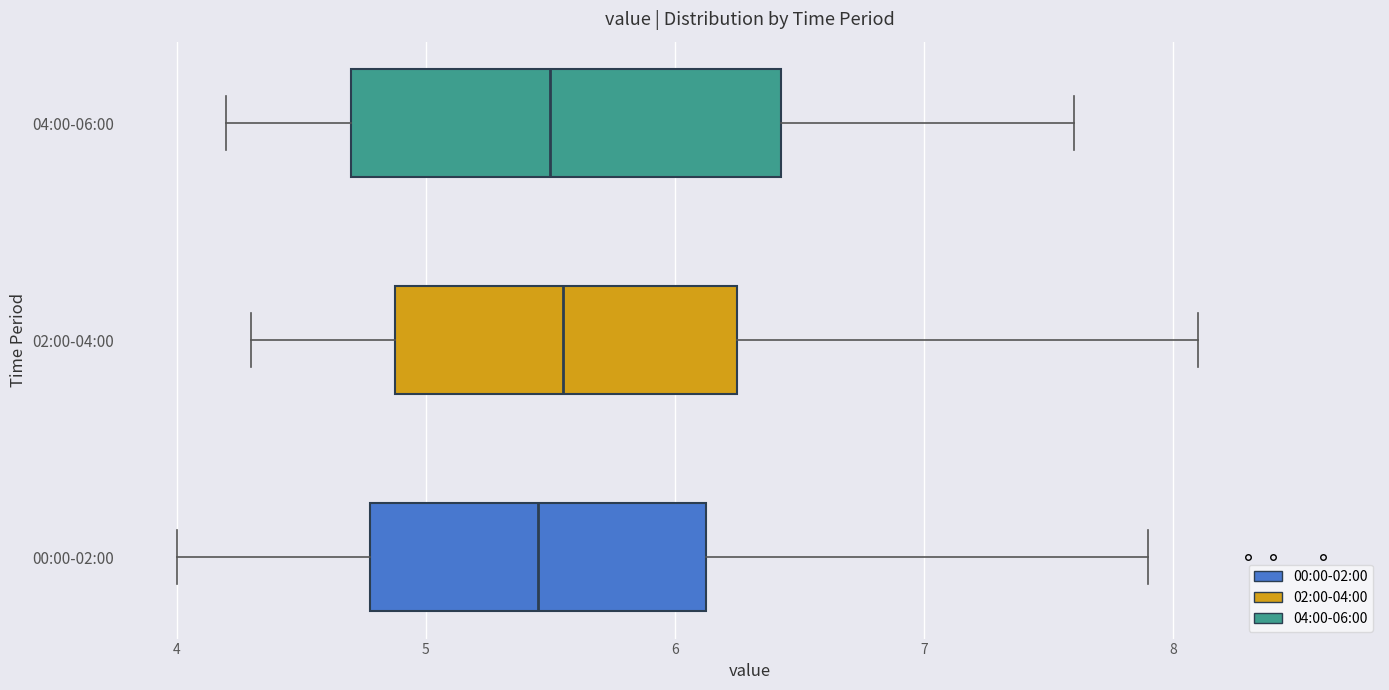

Reading bottom to top, read every box against the x-axis: the position of its median line, the range the box covers, and the ends of its whiskers. The values are not printed on the chart, so give them approximately, as read against the axis.

00:00-02:00: median 5.5, box 4.8 to 6.1, whiskers 4.0 to 7.9
02:00-04:00: median 5.6, box 4.9 to 6.3, whiskers 4.3 to 8.1
04:00-06:00: median 5.5, box 4.7 to 6.4, whiskers 4.2 to 7.6